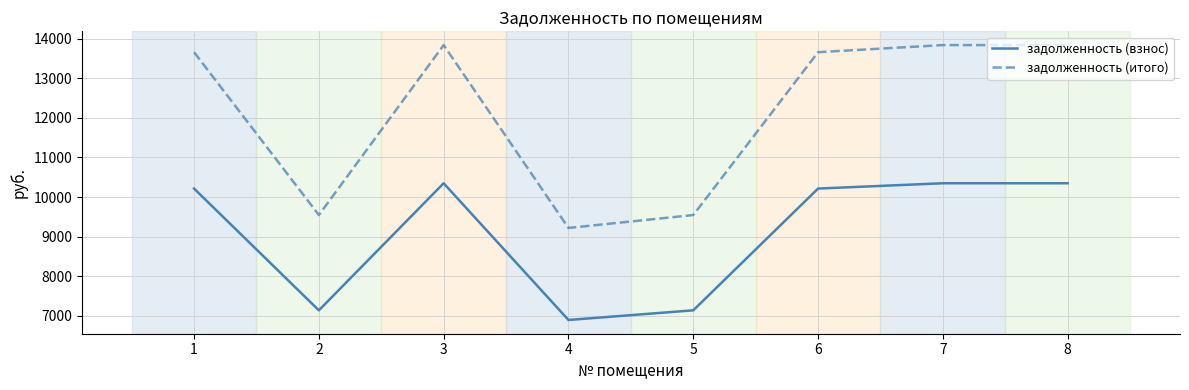

In задолженность (взнос), how many points are lower than both neighbors (excluding endpoints)?

2